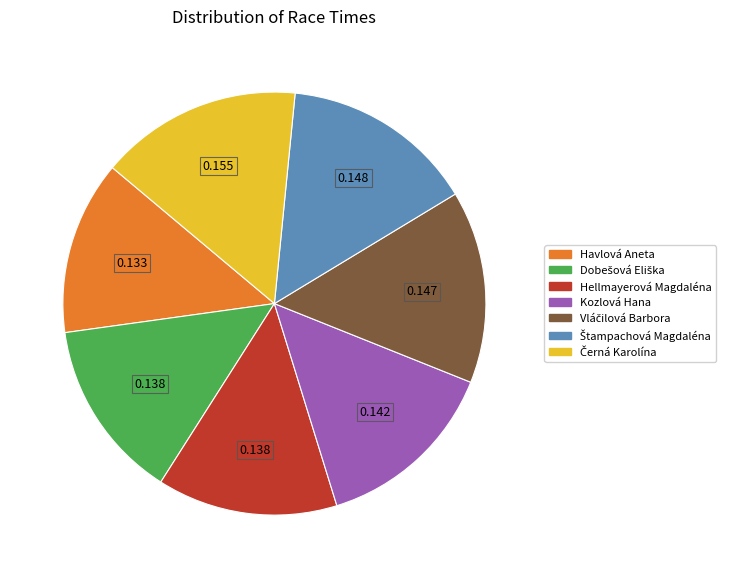

How many slices are in this pie chart?

7